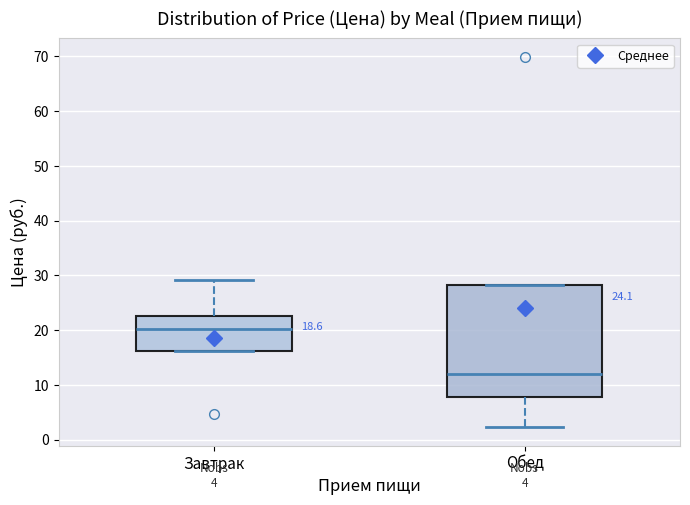

Which box's median line is the lowest?

Обед